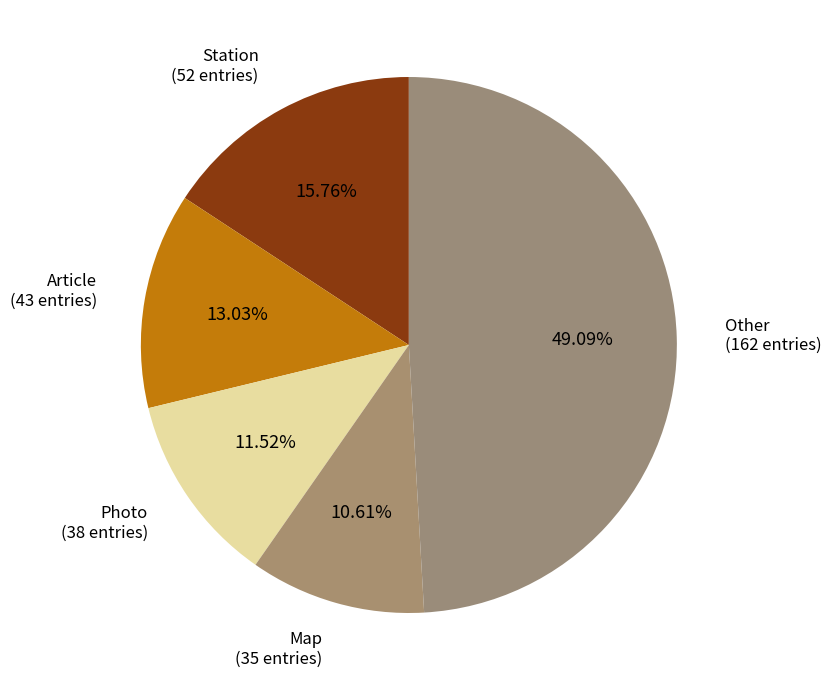

How many slices are in this pie chart?

5